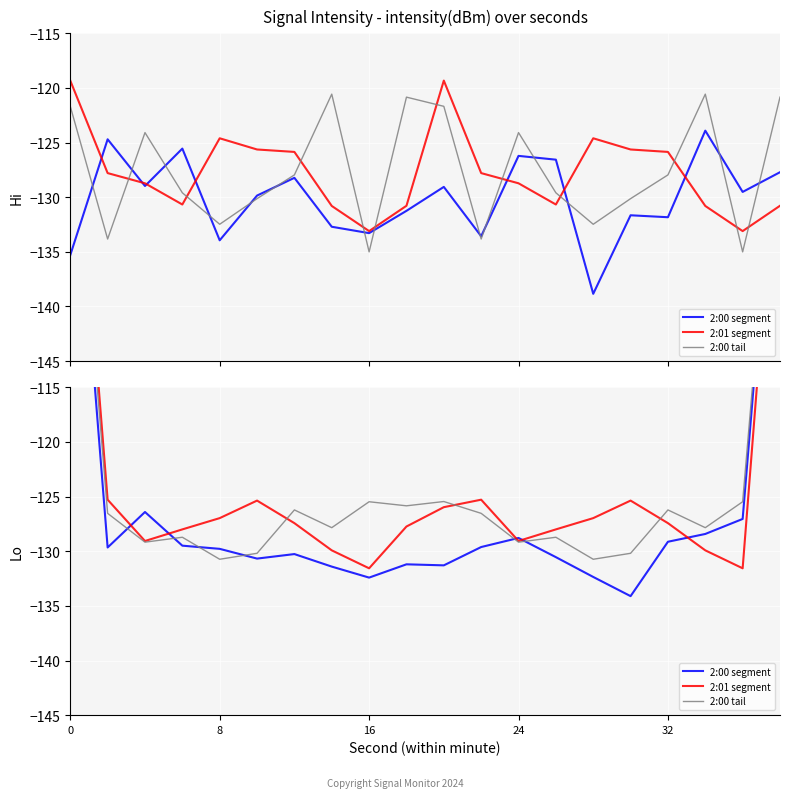

Is it true that 2:01 segment equals -36.3 at 24?

False